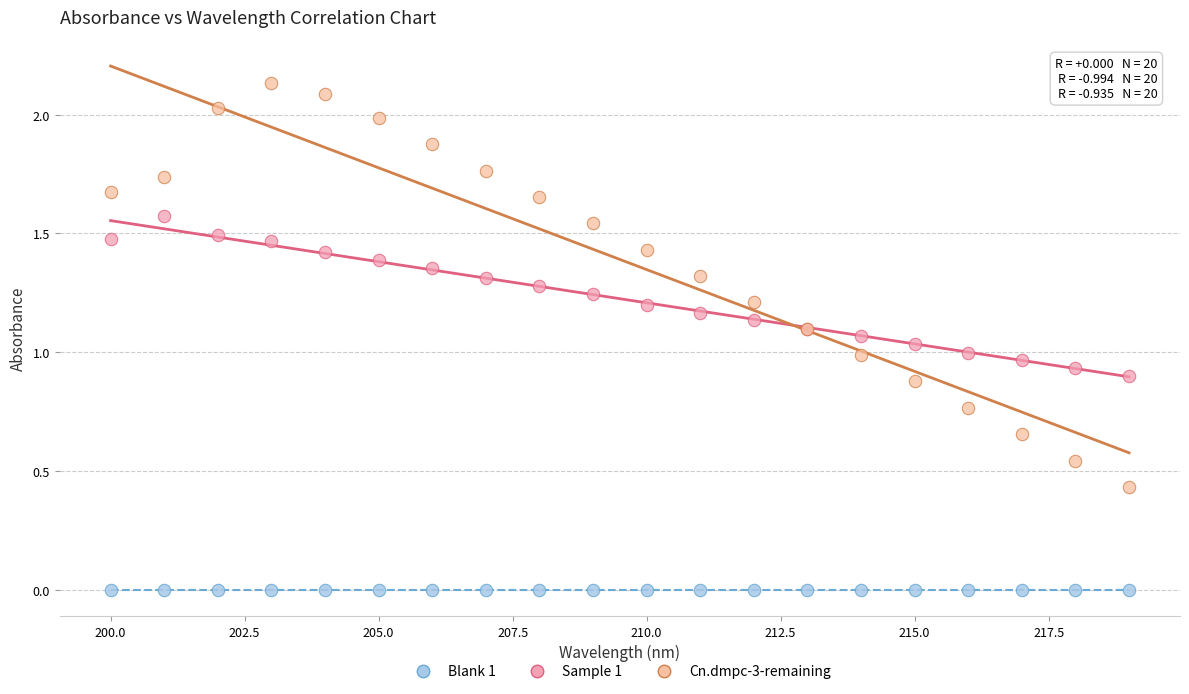

Which series reaches the minimum Y coordinate?

Blank 1